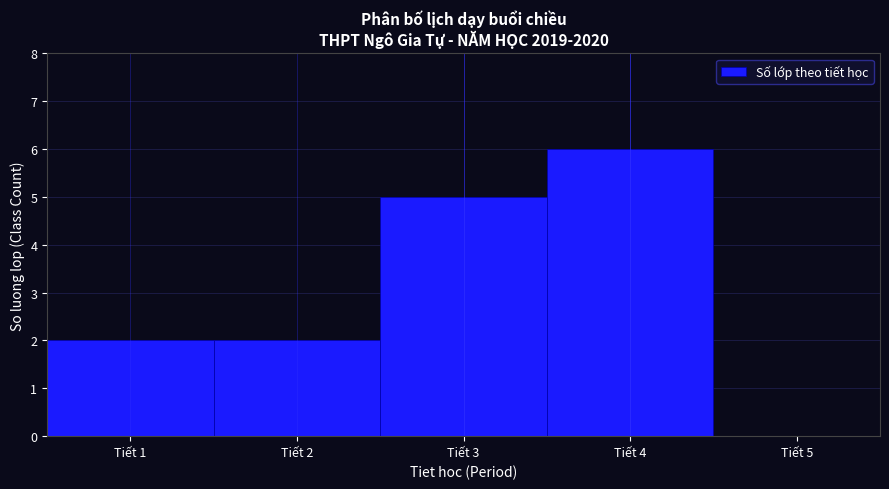

Reading left to right, list every bar in this chart as the range it spans on the x-axis followed by its height. The values are not printed on the chart, so give them approximately, as read against the axis.

0.5 to 1.5: 2
1.5 to 2.5: 2
2.5 to 3.5: 5
3.5 to 4.5: 6
4.5 to 5.5: 0